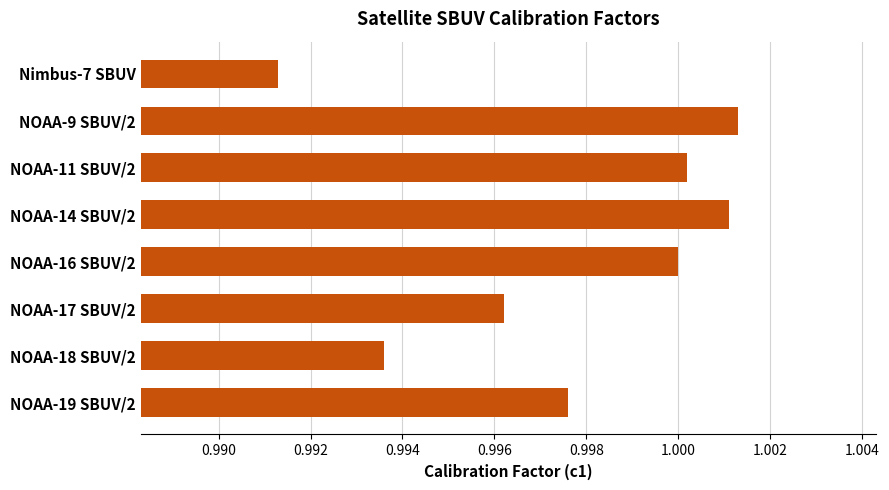

Which category has the lowest value across all series?

Nimbus-7 SBUV